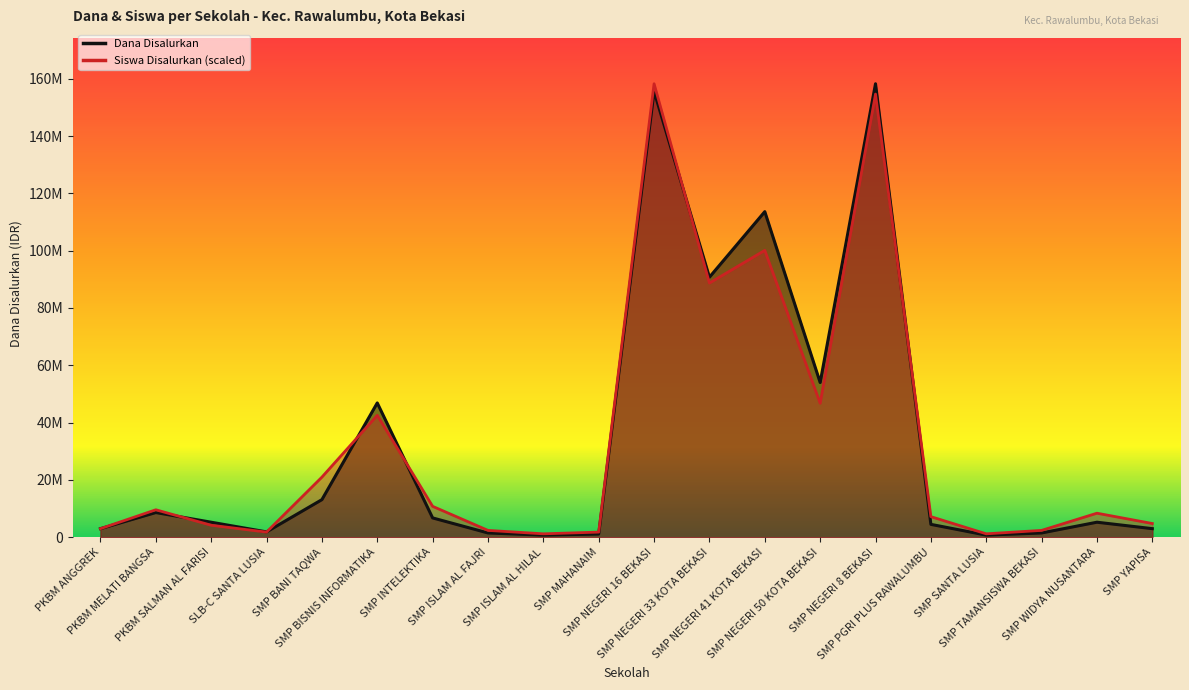

Reading left to right, transcribe all the data shown in this chart.

Dana Disalurkan: PKBM ANGGREK=3000000.0	PKBM MELATI BANGSA=8625000.0	PKBM SALMAN AL FARISI=5250000.0	SLB-C SANTA LUSIA=1875000.0	SMP BANI TAQWA=13125000.0	SMP BISNIS INFORMATIKA=46875000.0	SMP INTELEKTIKA=6750000.0	SMP ISLAM AL FAJRI=1500000.0	SMP ISLAM AL HILAL=750000.0	SMP MAHANAIM=1125000.0	SMP NEGERI 16 BEKASI=155625000.0	SMP NEGERI 33 KOTA BEKASI=90750000.0	SMP NEGERI 41 KOTA BEKASI=113625000.0	SMP NEGERI 50 KOTA BEKASI=54000000.0	SMP NEGERI 8 BEKASI=158250000.0	SMP PGRI PLUS RAWALUMBU=4500000.0	SMP SANTA LUSIA=750000.0	SMP TAMANSISWA BEKASI=1500000.0	SMP WIDYA NUSANTARA=5250000.0	SMP YAPISA=3000000.0
Siswa Disalurkan: PKBM ANGGREK=2997159.1	PKBM MELATI BANGSA=9590909.1	PKBM SALMAN AL FARISI=4196022.7	SLB-C SANTA LUSIA=1798295.5	SMP BANI TAQWA=20980113.6	SMP BISNIS INFORMATIKA=42559659.1	SMP INTELEKTIKA=10789772.7	SMP ISLAM AL FAJRI=2397727.3	SMP ISLAM AL HILAL=1198863.6	SMP MAHANAIM=1798295.5	SMP NEGERI 16 BEKASI=158250000.0	SMP NEGERI 33 KOTA BEKASI=88715909.1	SMP NEGERI 41 KOTA BEKASI=100105113.6	SMP NEGERI 50 KOTA BEKASI=46755681.8	SMP NEGERI 8 BEKASI=154653409.1	SMP PGRI PLUS RAWALUMBU=7193181.8	SMP SANTA LUSIA=1198863.6	SMP TAMANSISWA BEKASI=2397727.3	SMP WIDYA NUSANTARA=8392045.5	SMP YAPISA=4795454.5